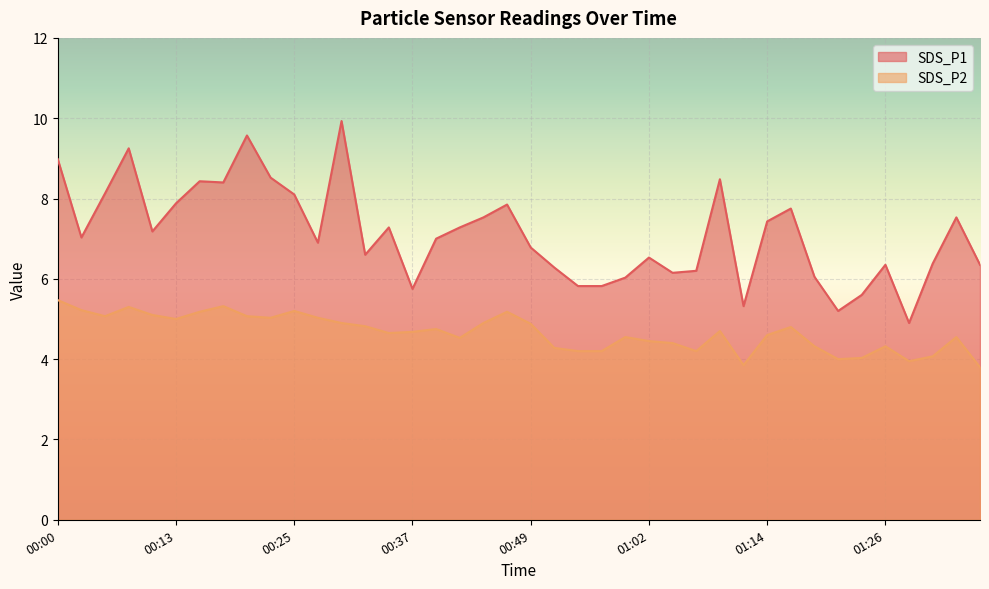

How many data points does each series have?

40